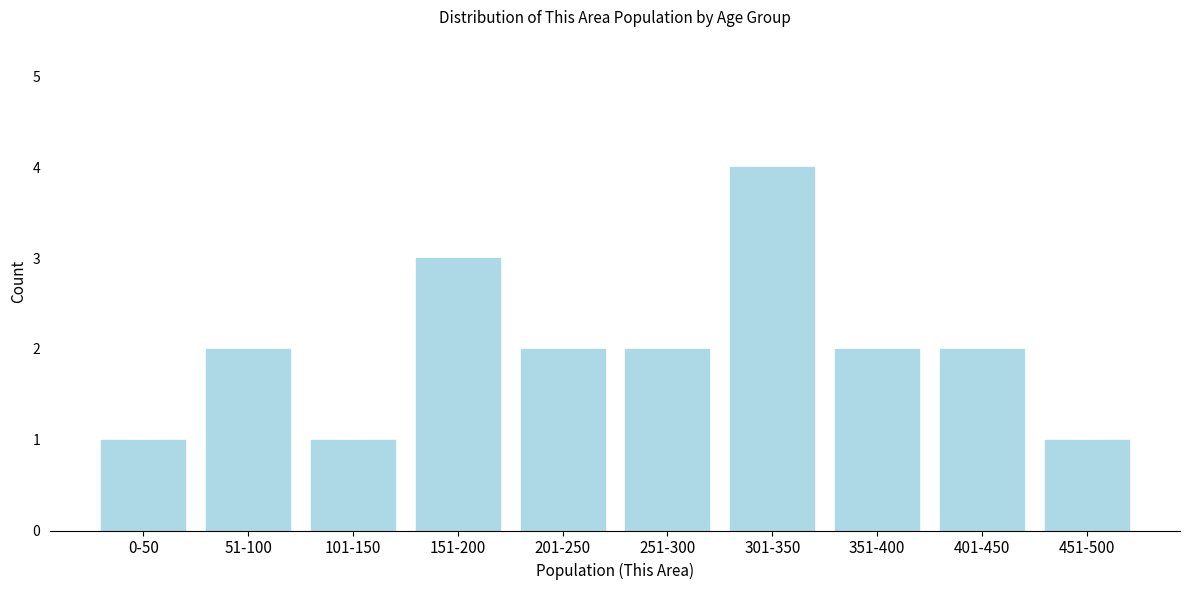

Reading left to right, what are all the values shown in this chart?

0-50=1	51-100=2	101-150=1	151-200=3	201-250=2	251-300=2	301-350=4	351-400=2	401-450=2	451-500=1